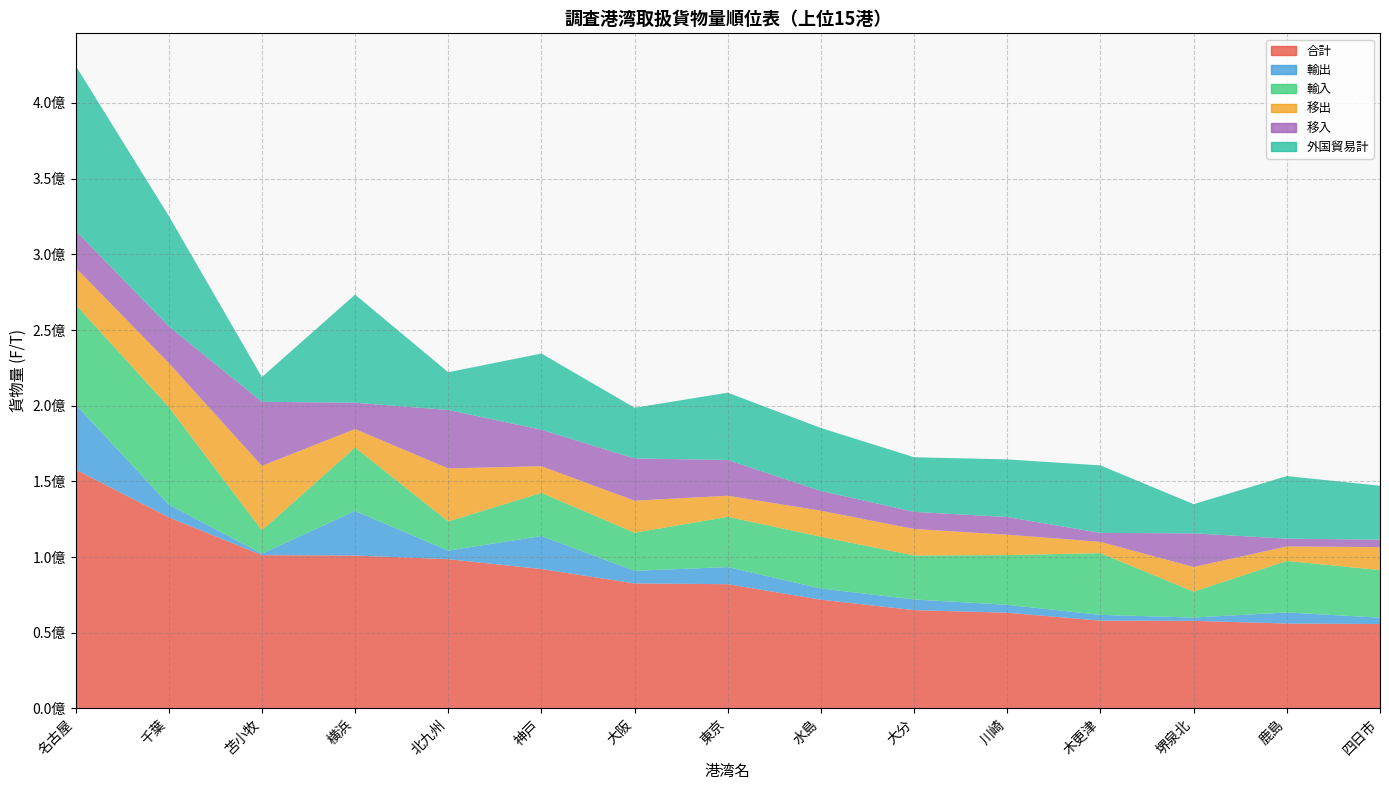

Reading right to left, extract all data points from this chart.

合計: 55743910	56066492	57819908	57970985	63202938	64920561	71815710	82048450	82568704	92057541	98574063	100967965	101280296	126238355	157844606
輸出: 4192114	7328376	2206110	3820106	5217059	7050893	7397666	11301562	8339897	21799244	5676758	29495668	916846	8467466	43064428
輸入: 31428961	34013022	17085274	40764333	32876586	29036661	34191605	33190338	25139498	28529488	19263132	41929862	15405302	64501969	65987345
移出: 15209831	9563051	16288887	7461908	13468201	17528149	17194123	13955407	21178277	17614626	35032794	12166501	42639481	29045336	24345951
移入: 4913004	5162043	22239637	5924638	11641092	11304858	13032316	23601143	27911032	24114183	38601379	17375934	42318667	24223584	24446882
外国貿易計: 35621075	41341398	19291384	44584439	38093645	36087554	41589271	44491900	33479395	50328732	24939890	71425530	16322148	72969435	109051773